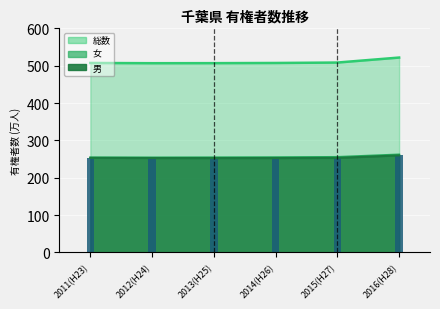

What is the sum of all 男 values?

1524.4